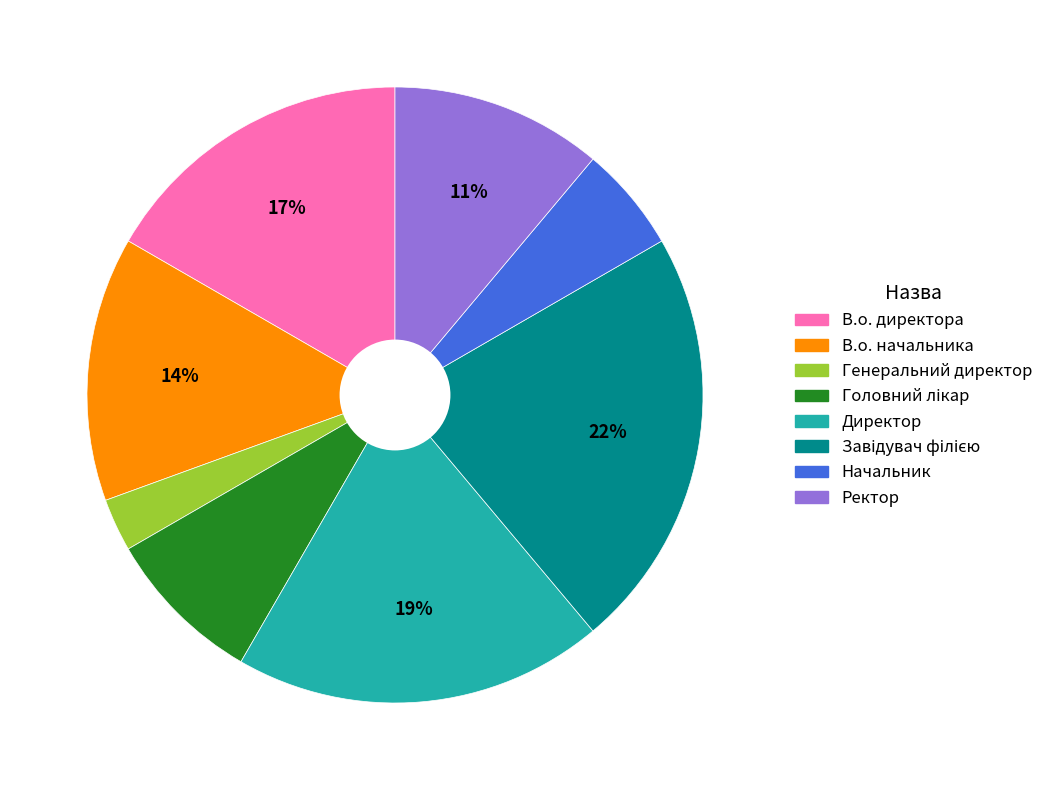

Is there any slice that represents more than half of the pie?

No